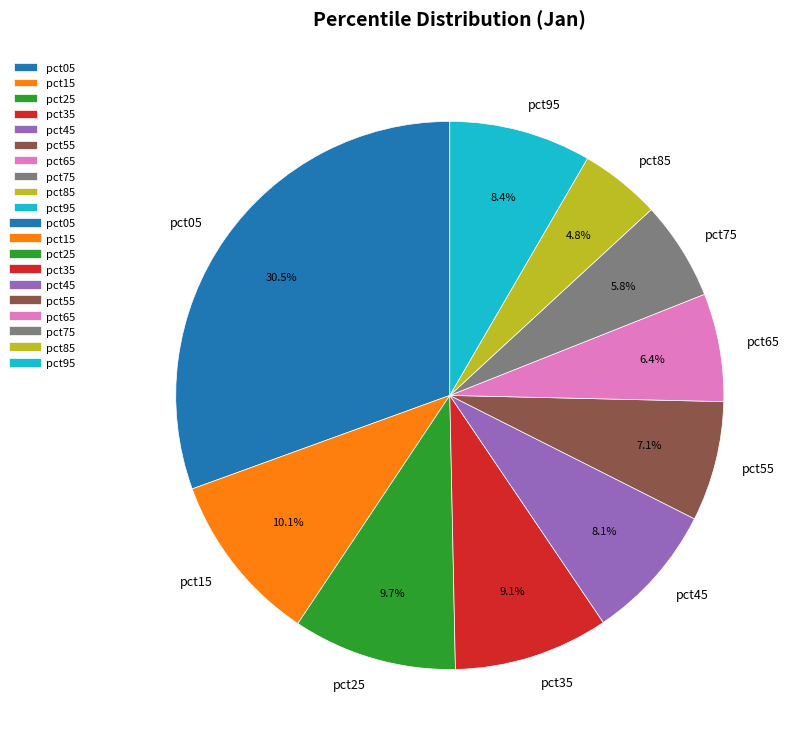

To the nearest percent, what is the difference between the largest and smallest slice percentages?

26%